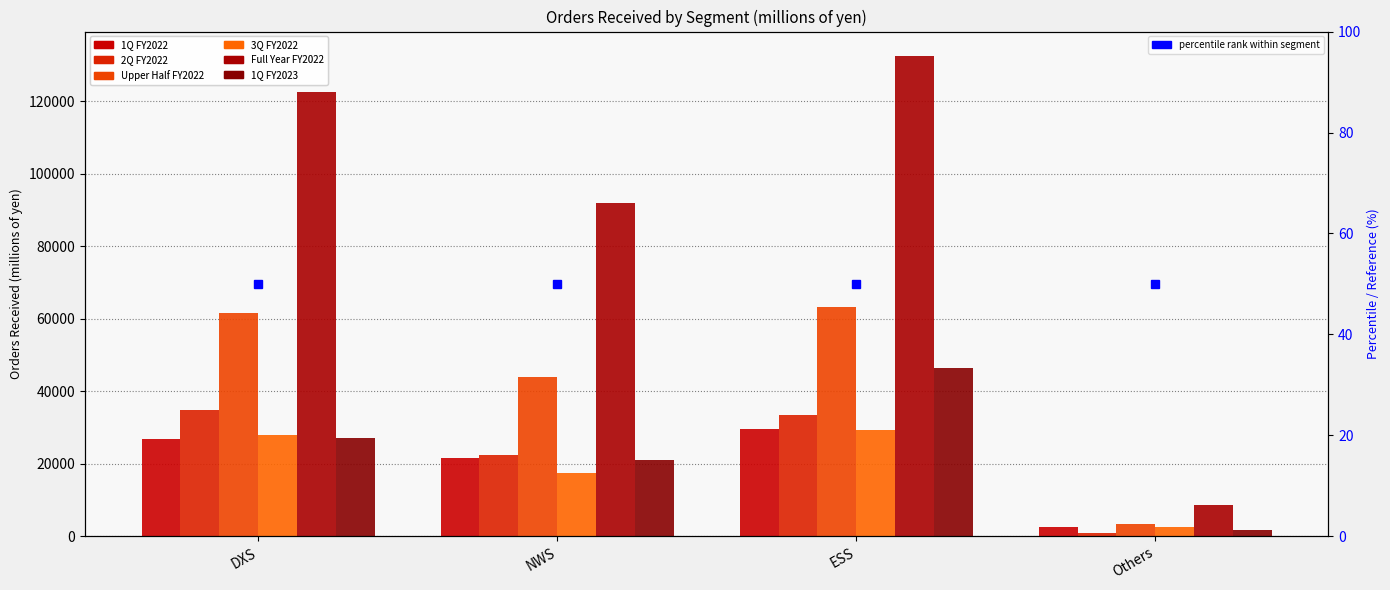

Which series changed the most between NWS and ESS?

Full Year FY2022